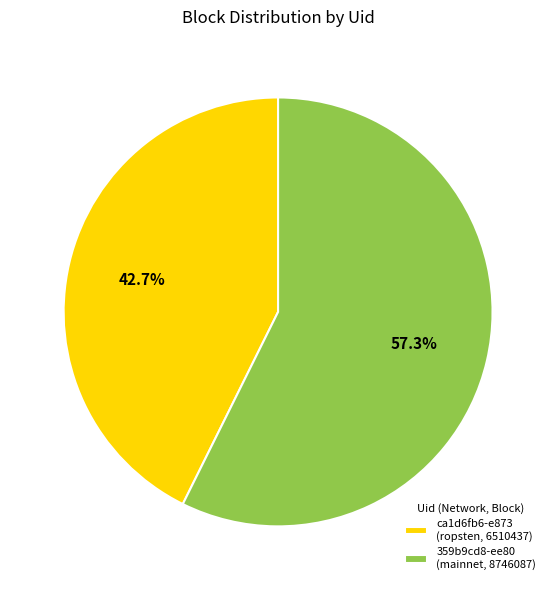

Which slice is the largest?

359b9cd8-ee80 (mainnet, 8746087)